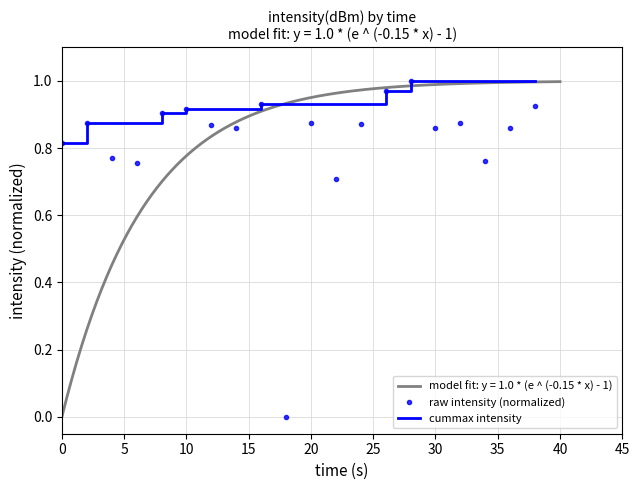

True or false: cummax intensity has a value of 1.4 at 0.

False